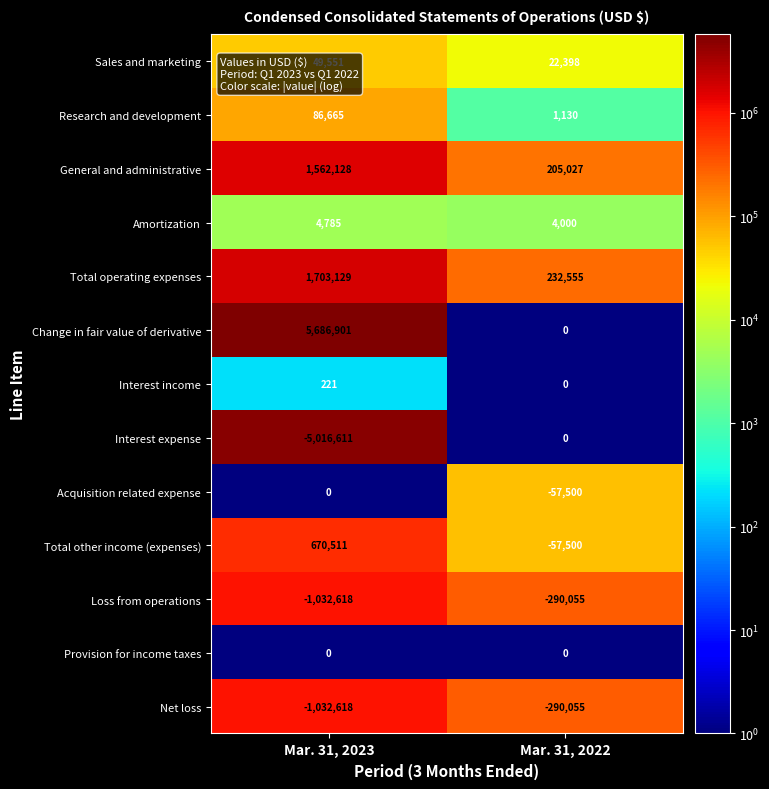

Which category has the lowest value in the General and administrative series?

Mar. 31, 2022